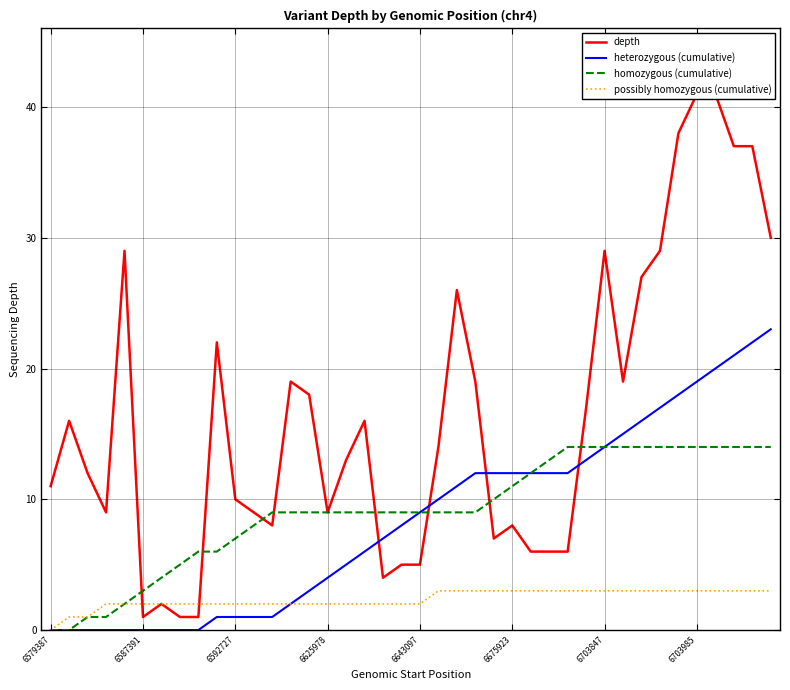

What is the highest value of the depth series?

41